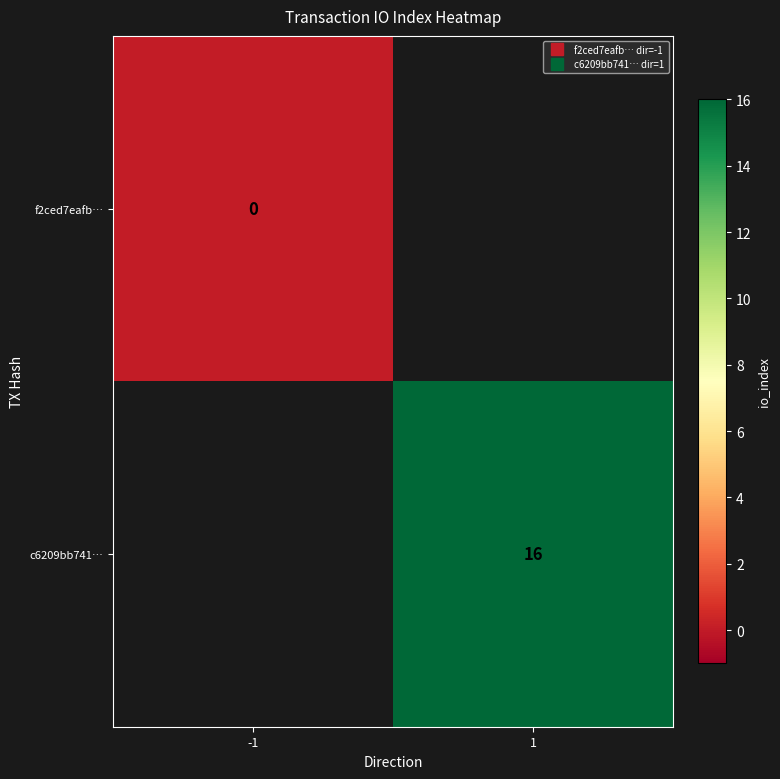

At which label is f2ced7eafb… closest to 0?

-1